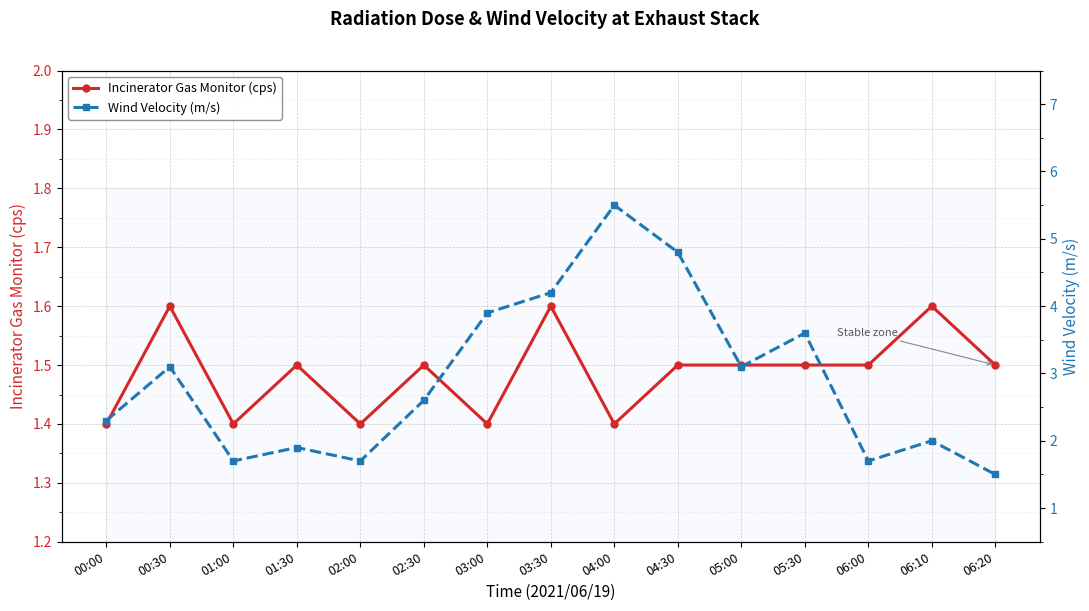

What are all the series names shown in the legend?

Incinerator Gas Monitor (cps), Wind Velocity (m/s)